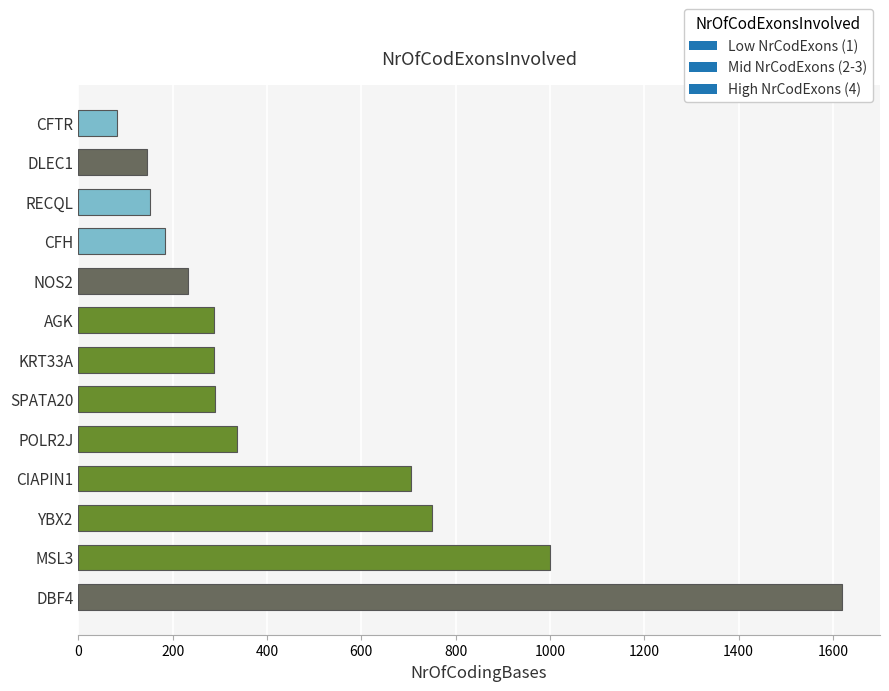

Where is the data nearest to the value 850?

YBX2